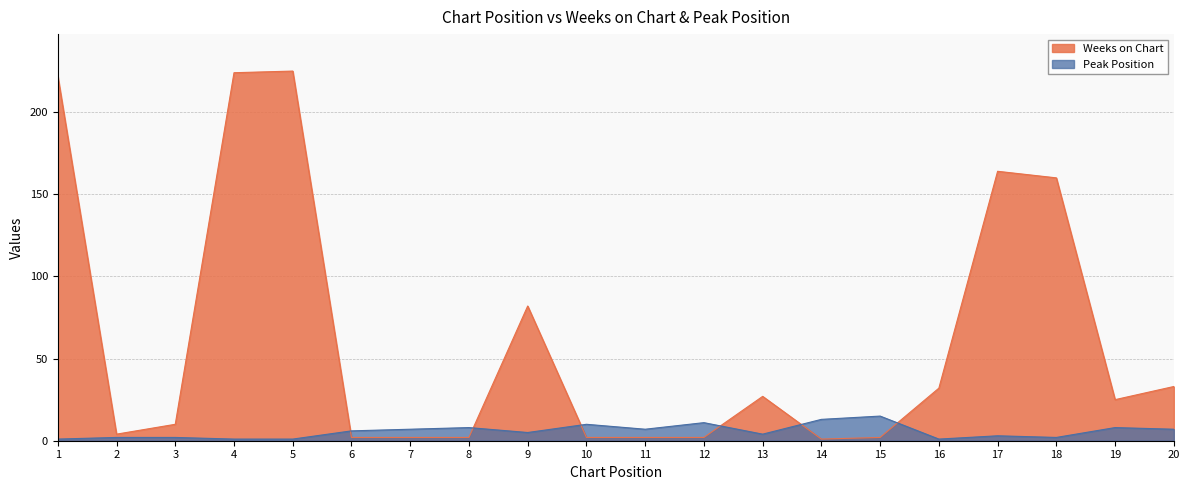

How many data points in Peak Position are less than 6?

10